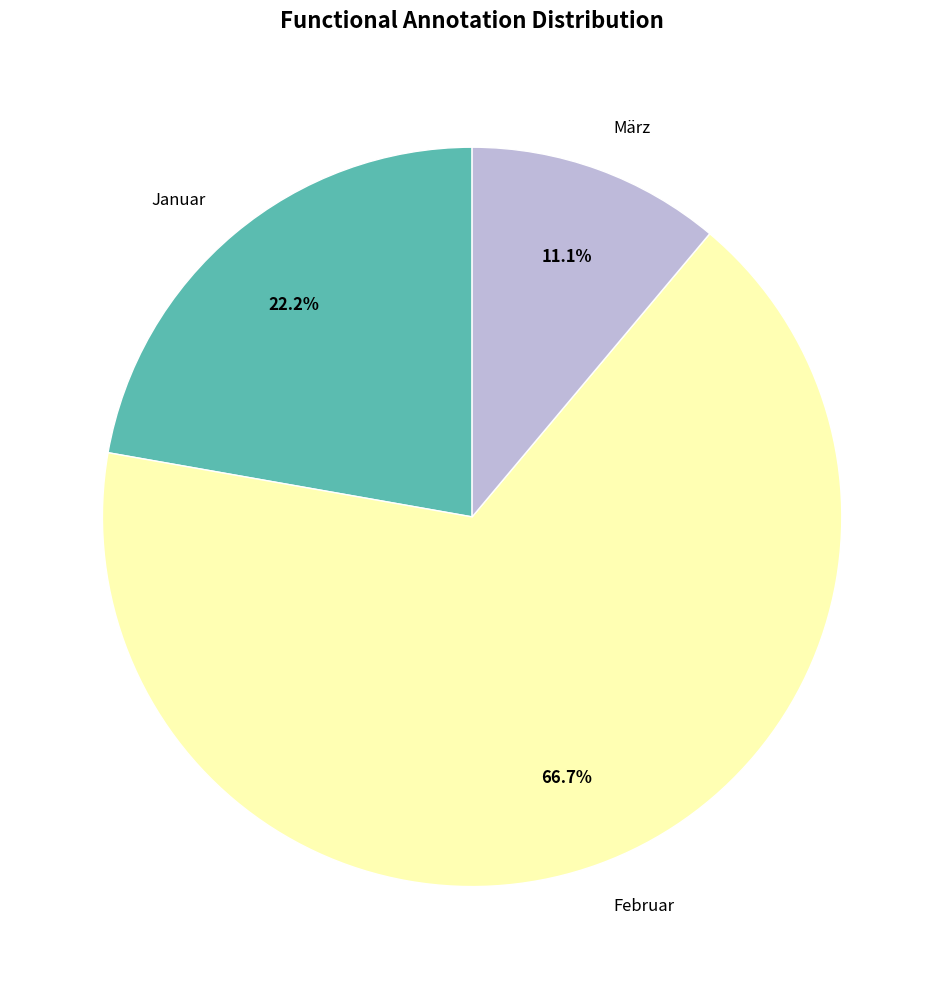

Is there a majority slice in this chart?

Yes